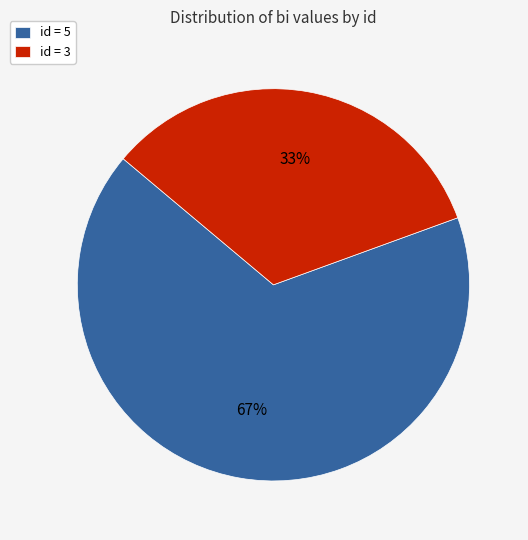

To the nearest percent, what is the average slice percentage?

50%